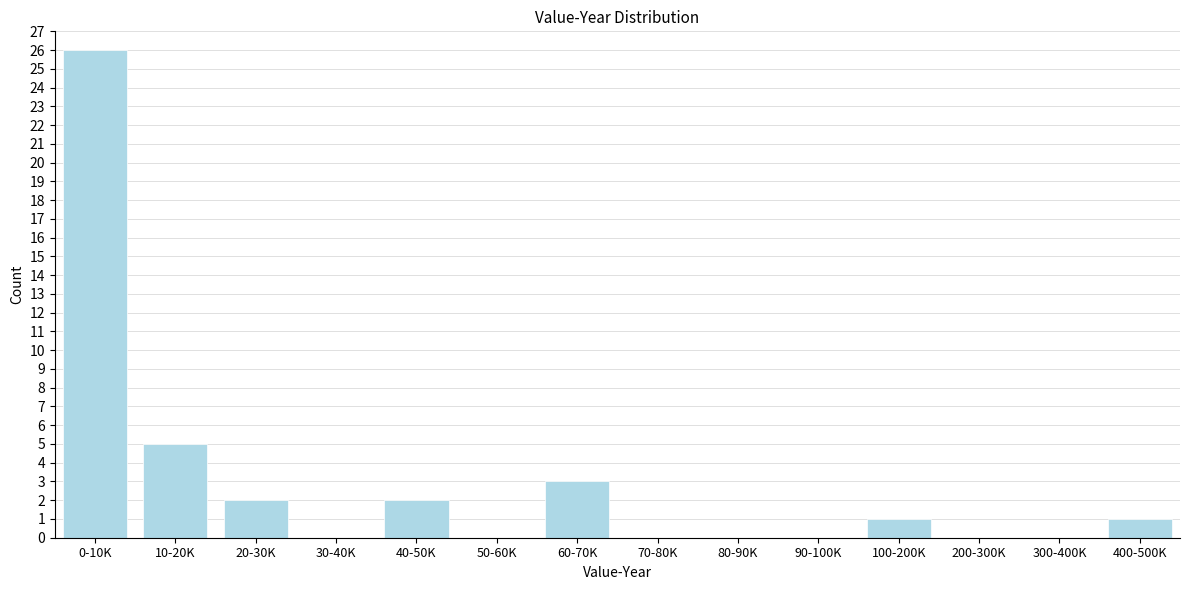

Reading left to right, extract all data points from this chart.

0-10K=26	10-20K=5	20-30K=2	30-40K=0	40-50K=2	50-60K=0	60-70K=3	70-80K=0	80-90K=0	90-100K=0	100-200K=1	200-300K=0	300-400K=0	400-500K=1